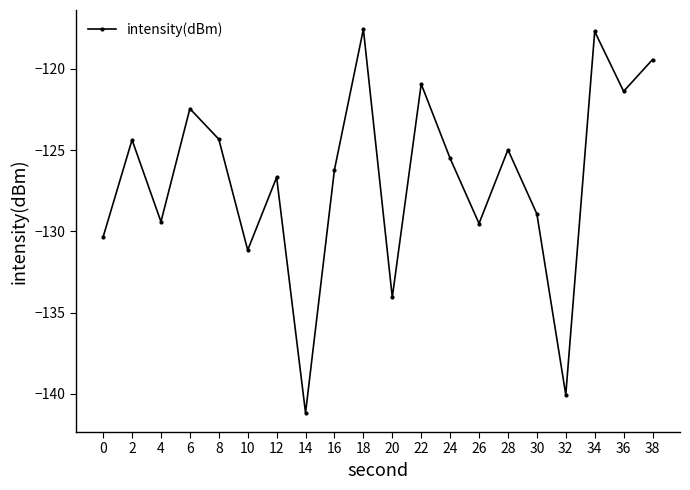

Count the number of data series in this chart.

1